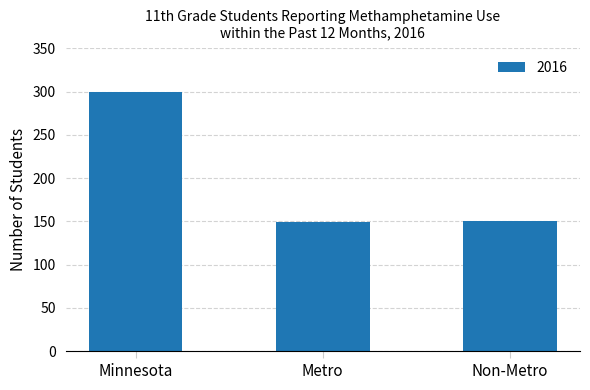

Are the bars horizontal?

No